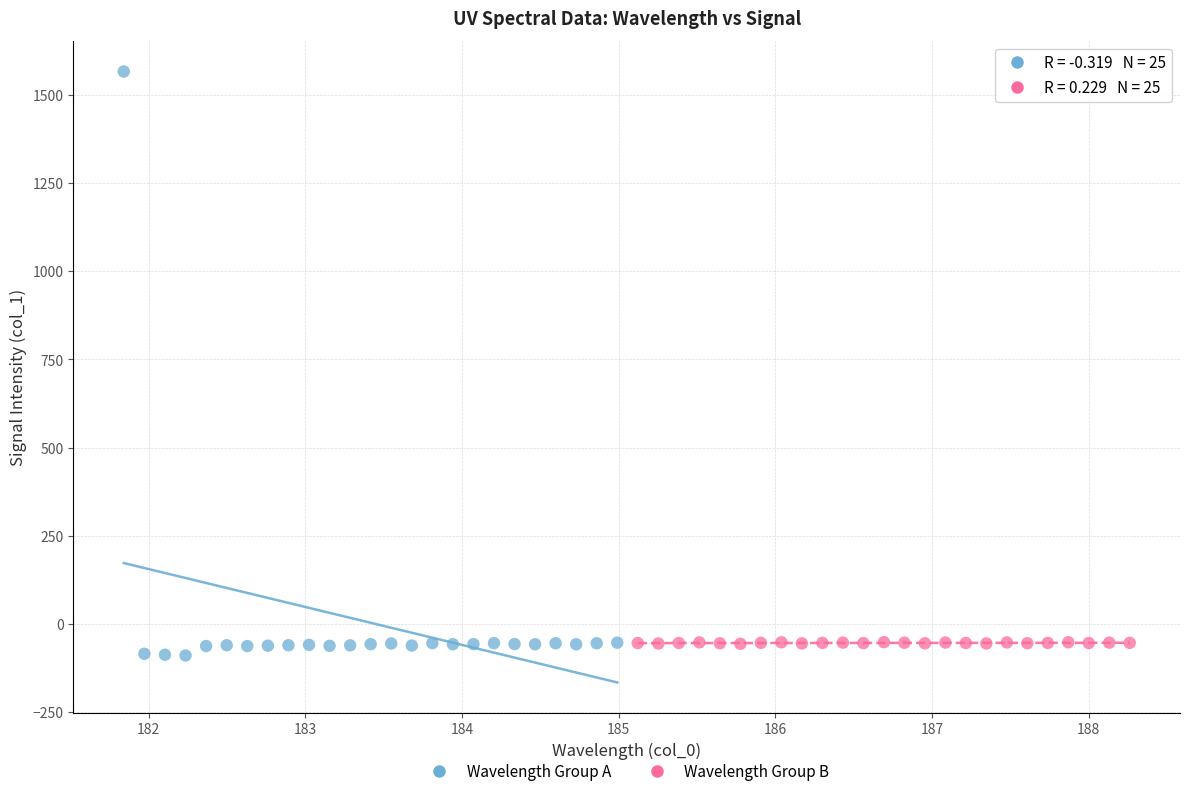

Which series reaches the minimum Y coordinate?

Wavelength Group A